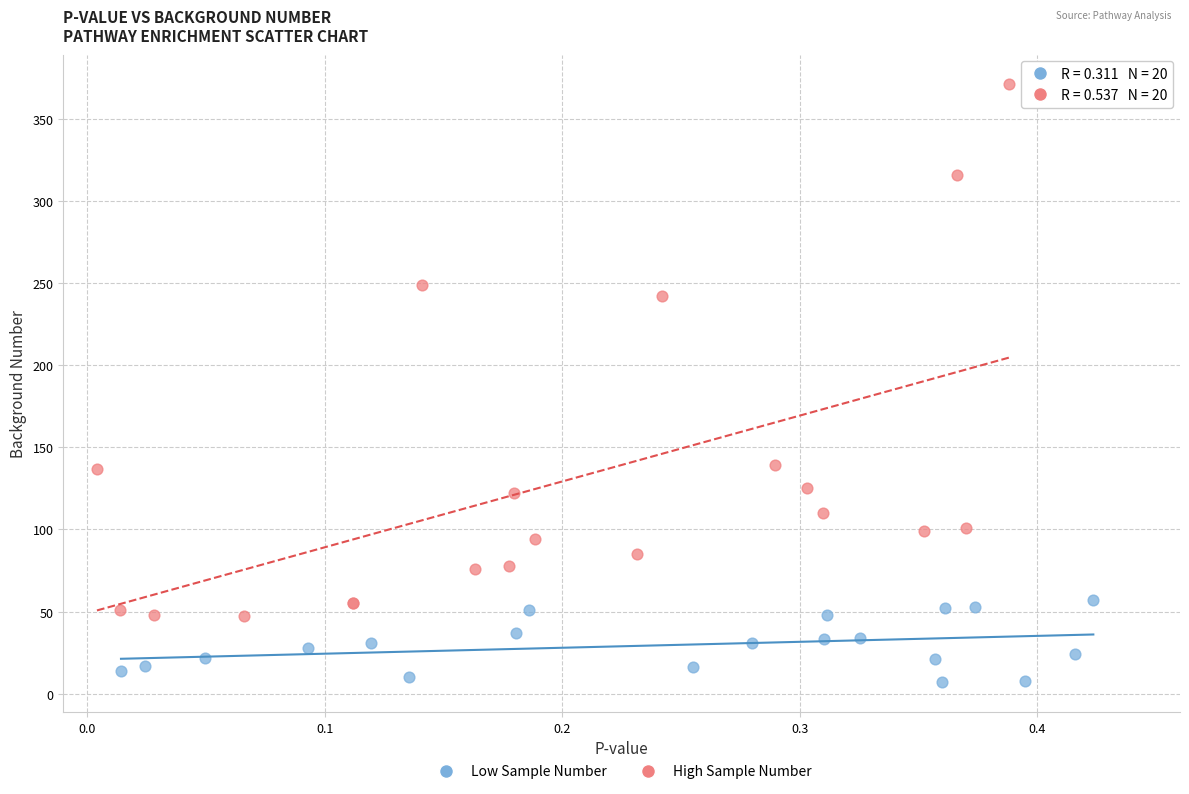

Which series contains the lowest Y value?

Low Sample Number